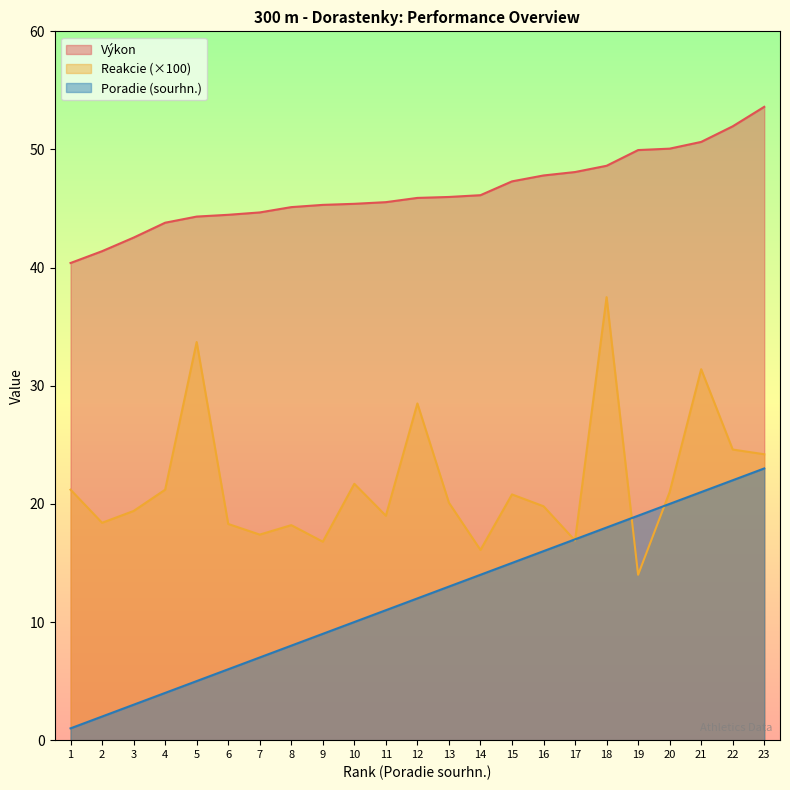

Is it true that Poradie (sourhn.) equals 8.1 at 21?

False